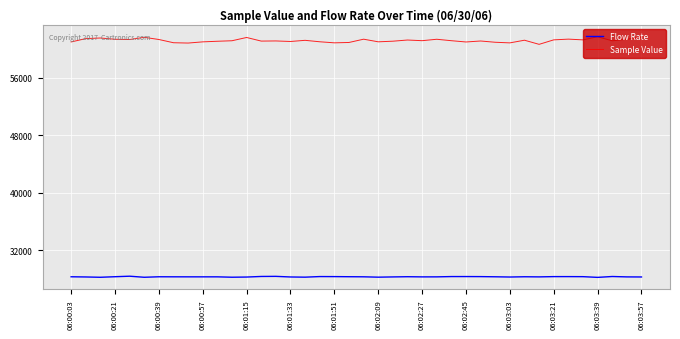

Which series has the largest range (max minus min)?

Sample Value